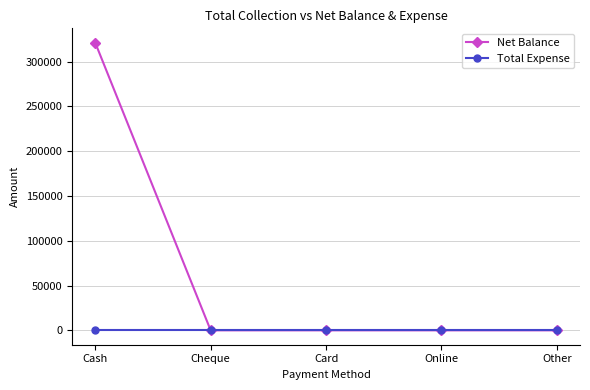

Rank the series by their average value, from lowest to highest.

Total Expense, Net Balance